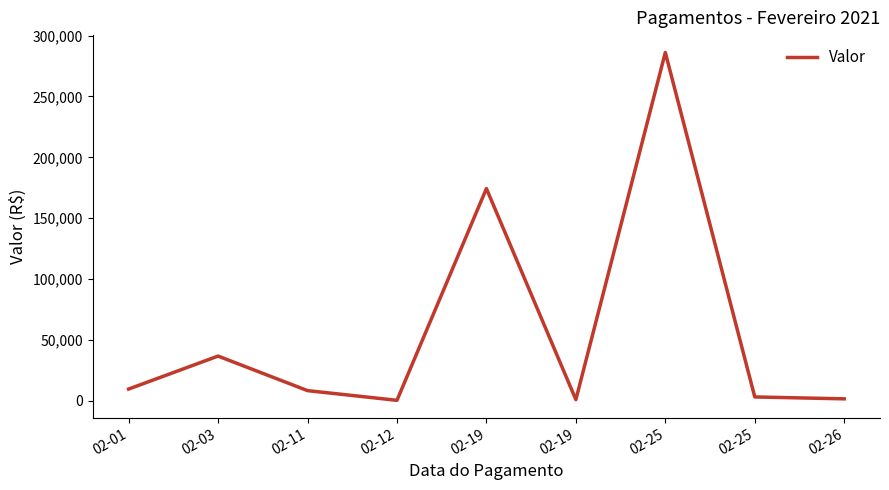

Is it true that the value at 02-01 is 14552.5?

False